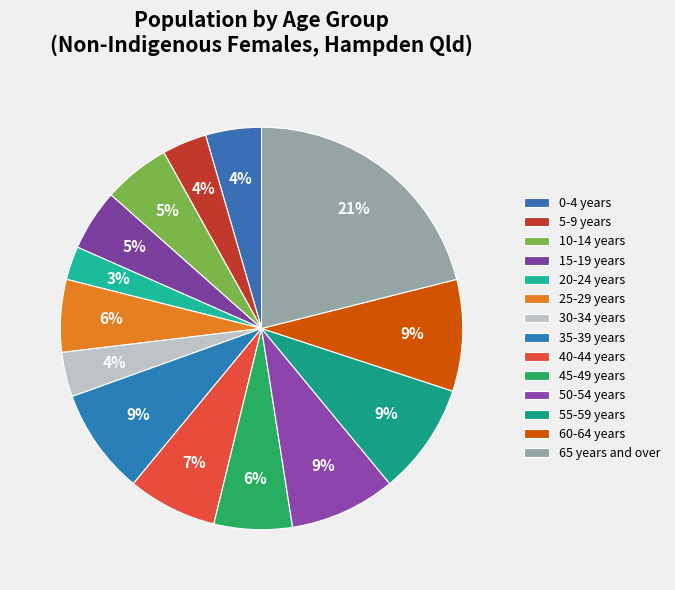

What percentage is NOT represented by 35-39 years?

91.5%